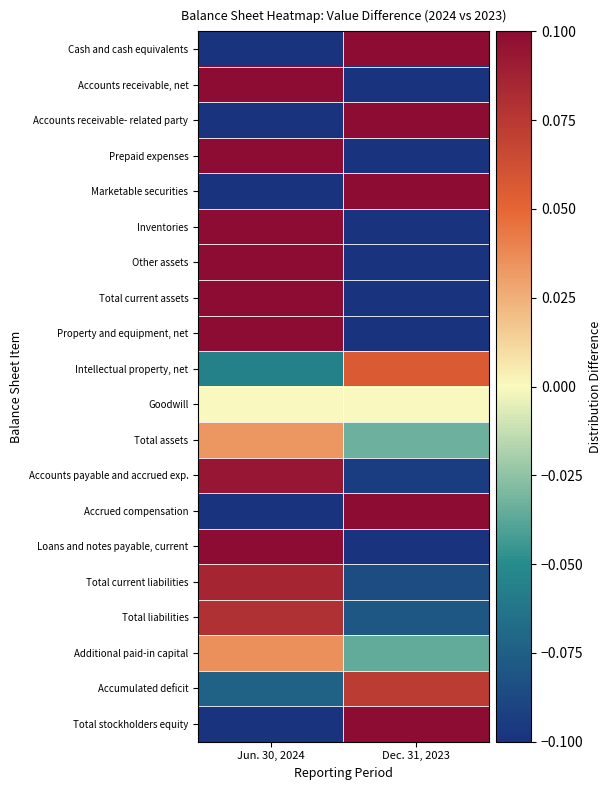

Which has a higher value, Dec. 31, 2023 or Jun. 30, 2024?

Dec. 31, 2023